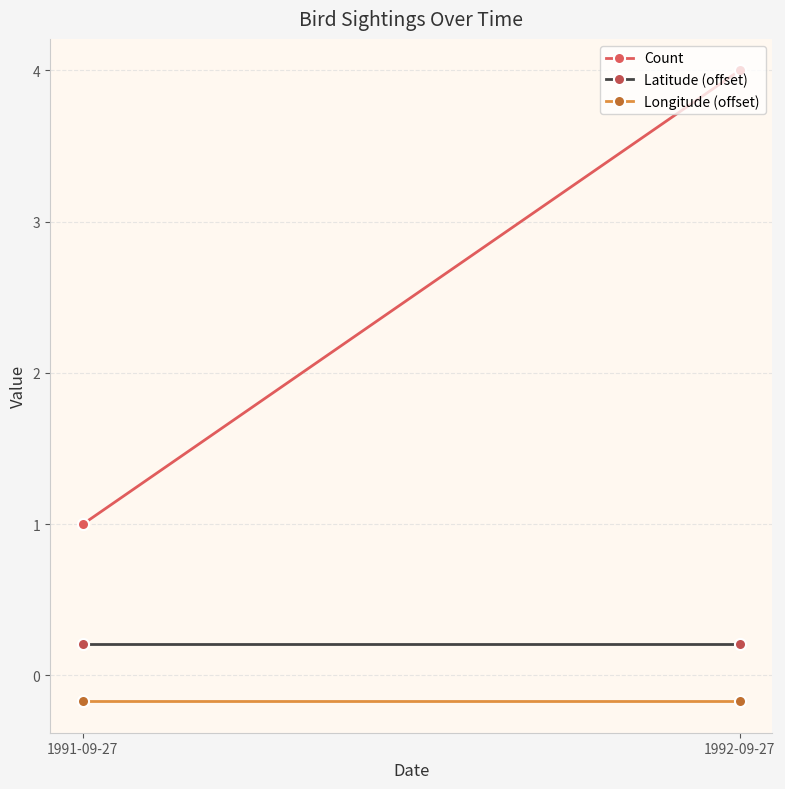

Which label corresponds to the smallest value in the chart?

1991-09-27